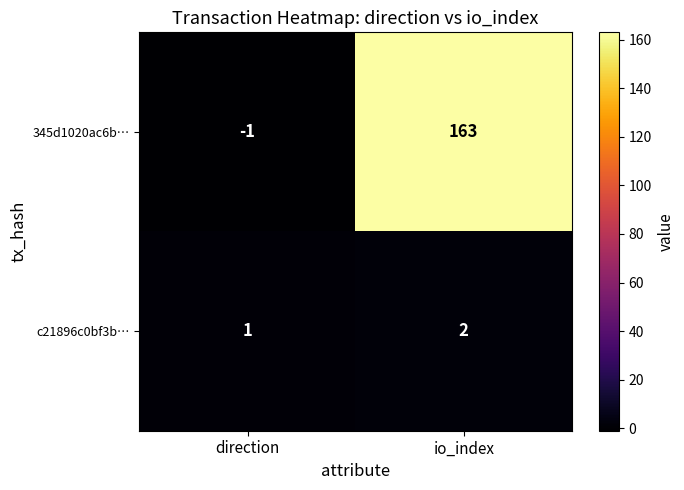

How many data points does each series have?

2